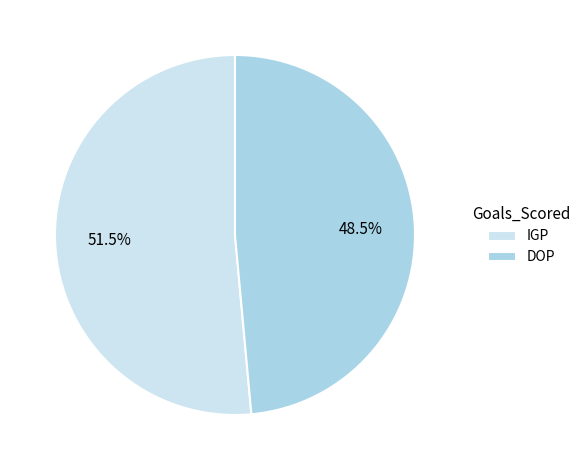

Which has a higher value, DOP or IGP?

IGP